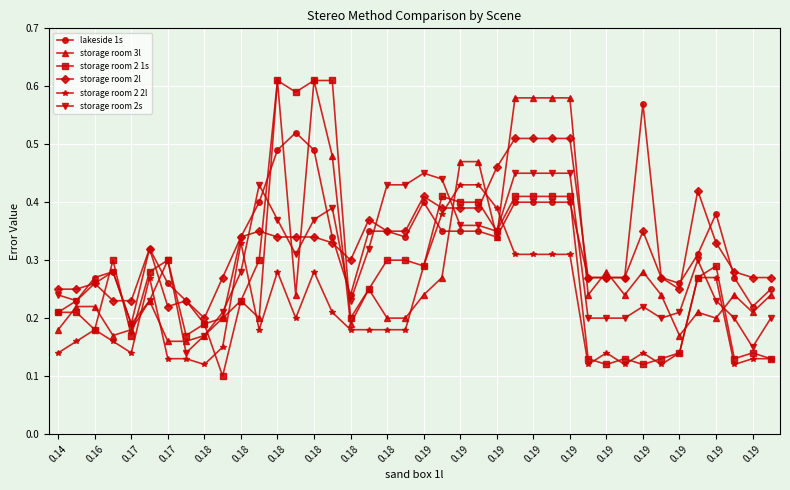

How many categories are shown in the chart?

40